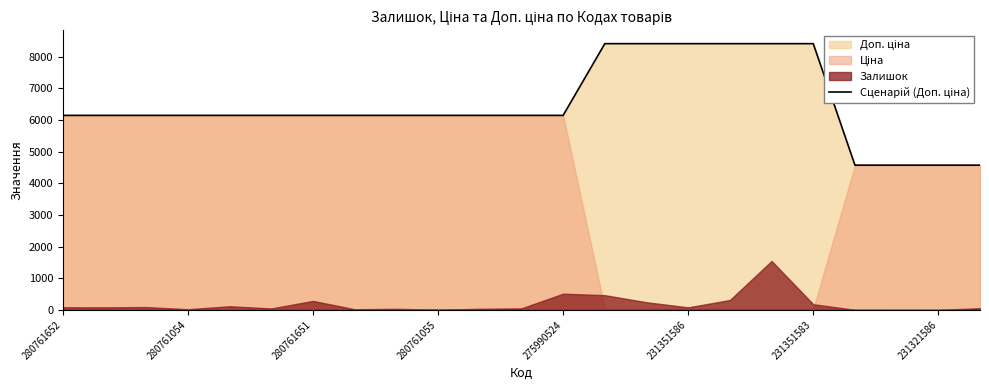

What is the sum of the values at 280761054 and 17?

14551.2